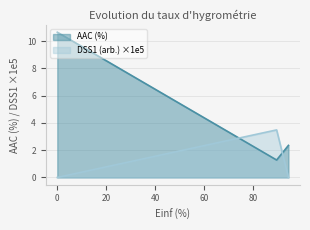

True or false: DSS1 (arb.) has a value of 3.5 at GDSC1000 rep 2.

True